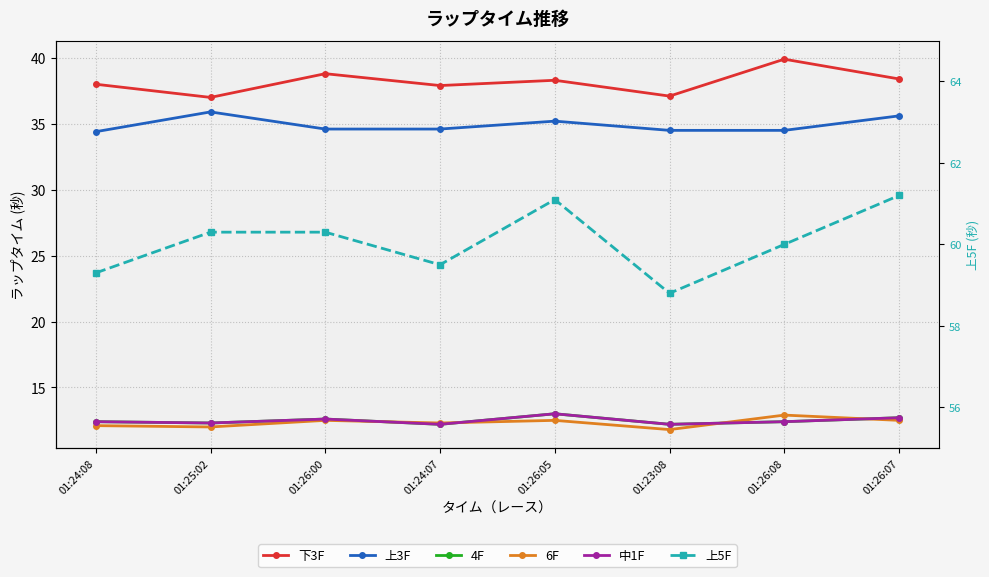

True or false: 4F and 下3F cross at least once.

False